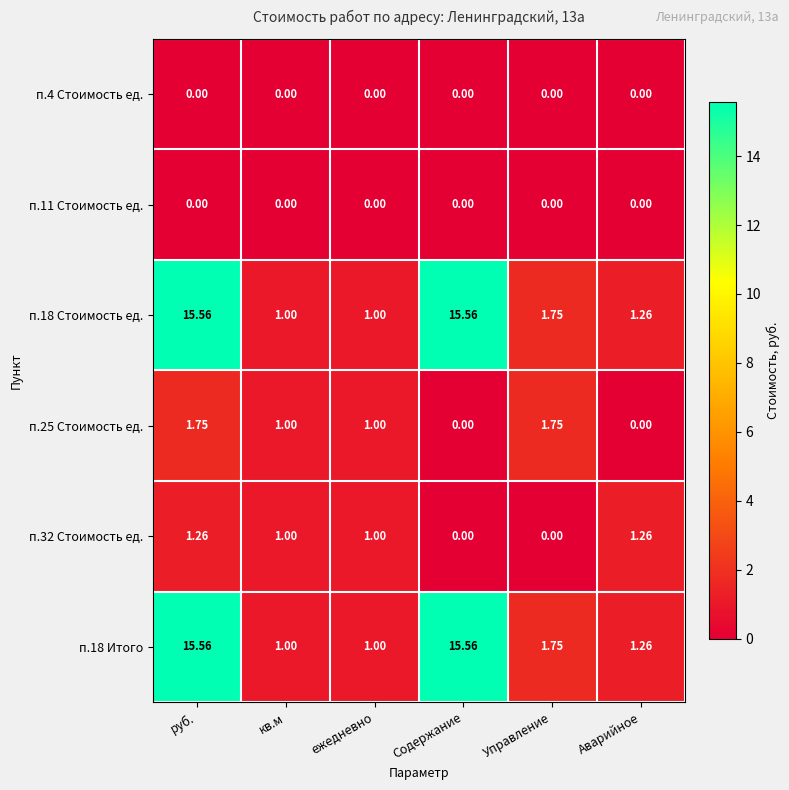

At which category is the sum across all series the highest?

руб.